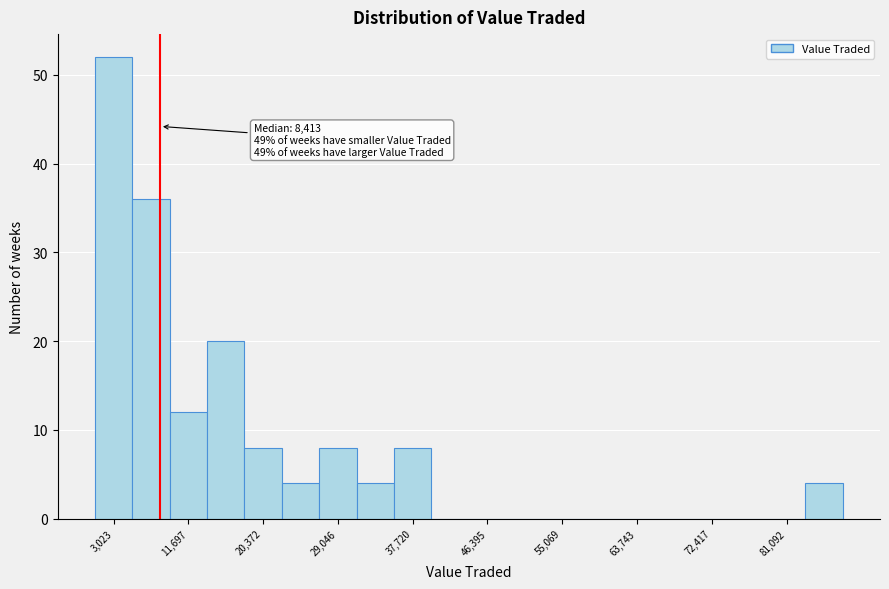

Which range on the x-axis has the tallest bar?

1000 to 5000